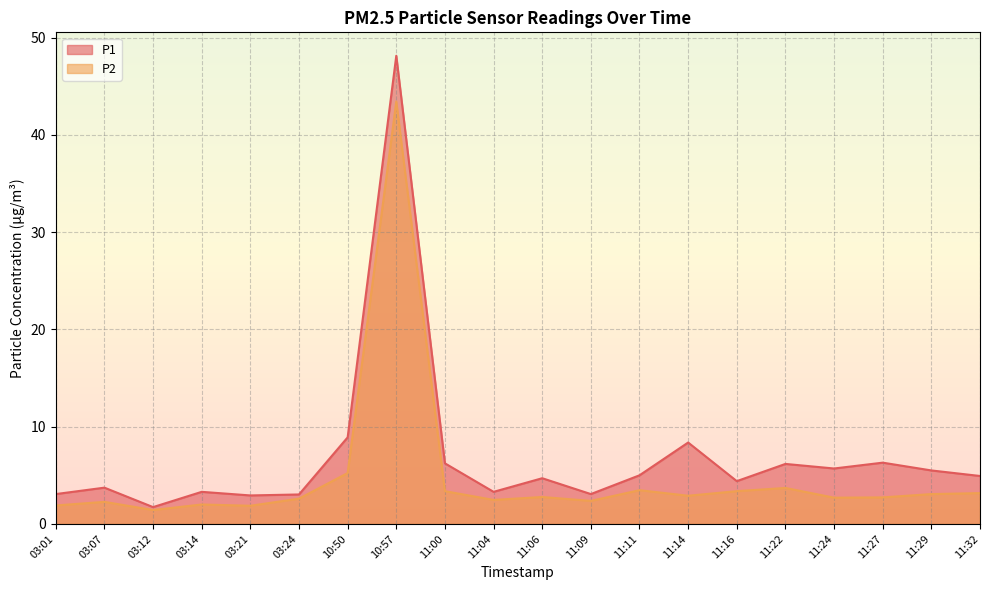

What is the lowest value of the P1 series?

1.7